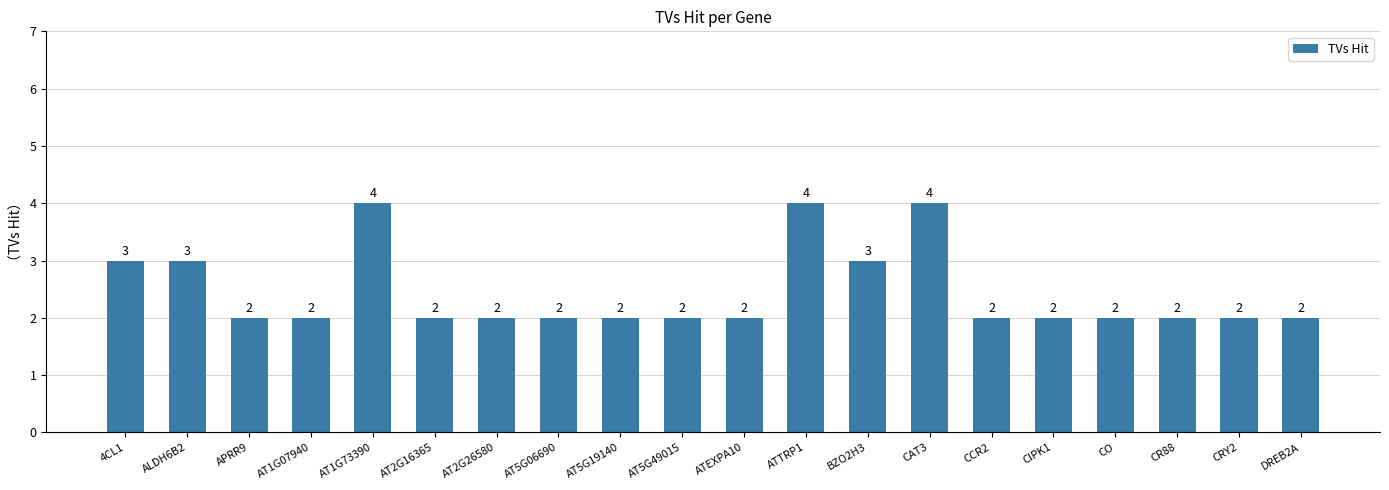

What is the value of the 11th bar from the left?

2